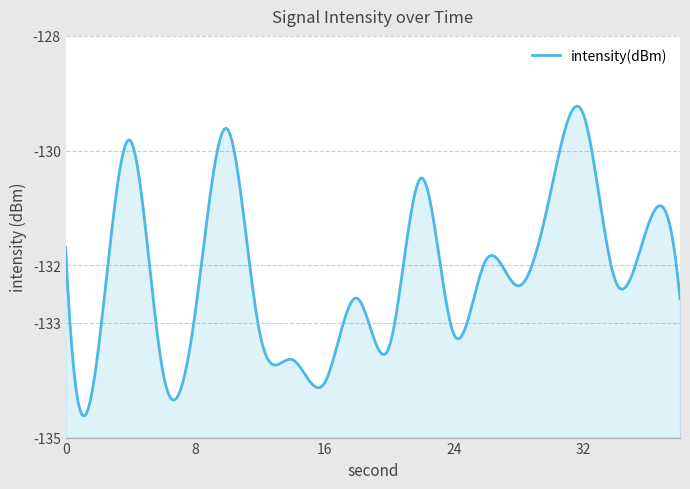

Rank the categories by value from highest to lowest.

32, 10, 4, 22, 30, 36, 0, 26, 34, 28, 18, 38, 8, 12, 24, 20, 2, 14, 6, 16